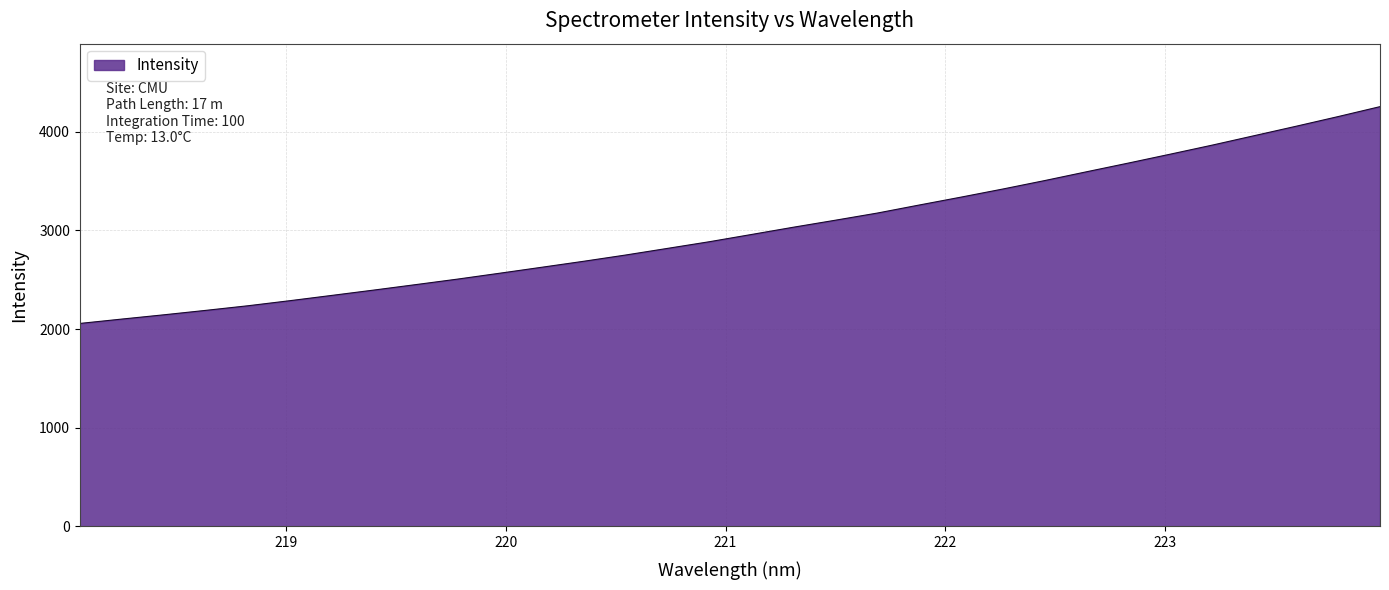

What is the greatest value displayed?

4253.9